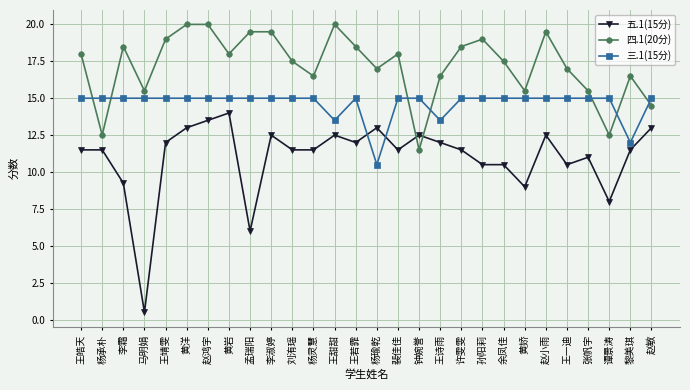

True or false: 五.1(15分) has more than 0 points higher than both neighbors.

True